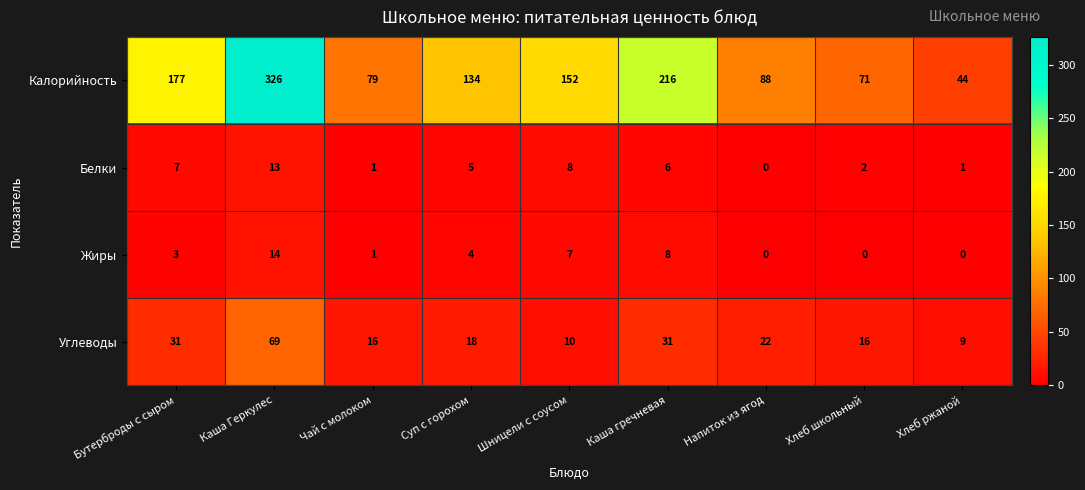

Which series has the largest total across all categories?

Калорийность